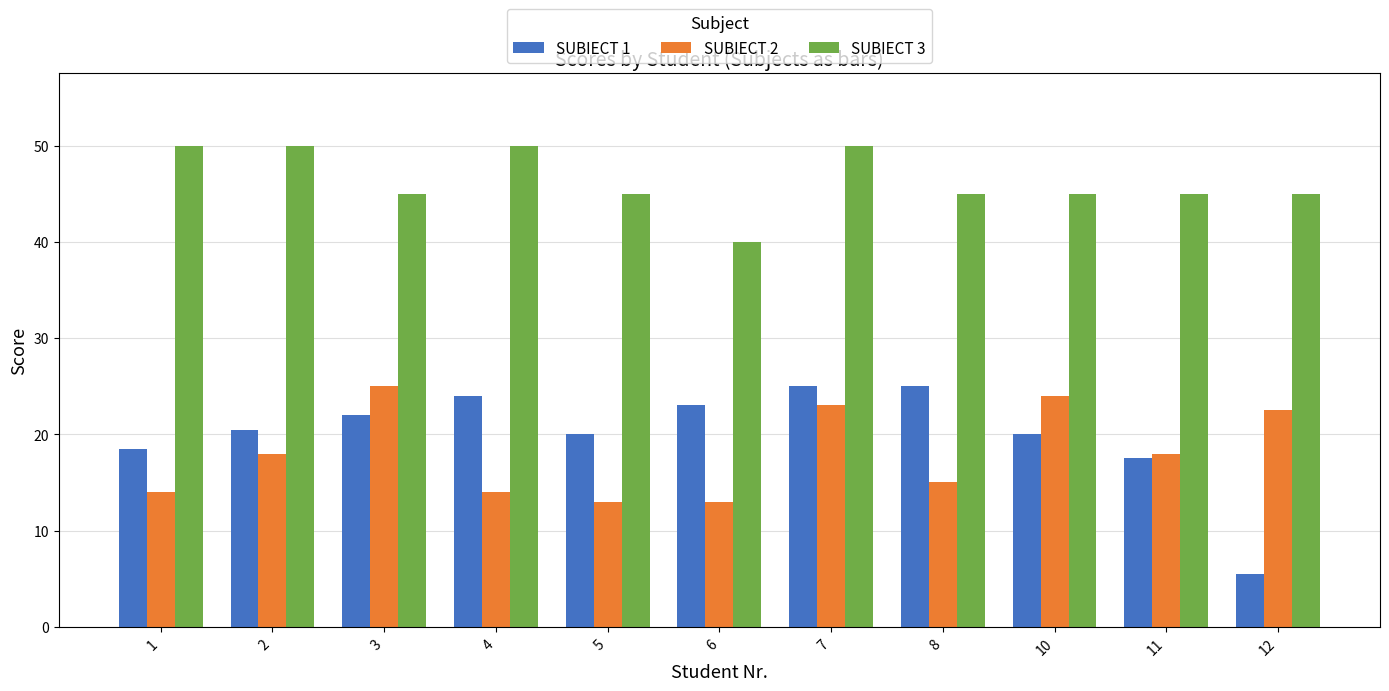

How many bars are there in total?

33